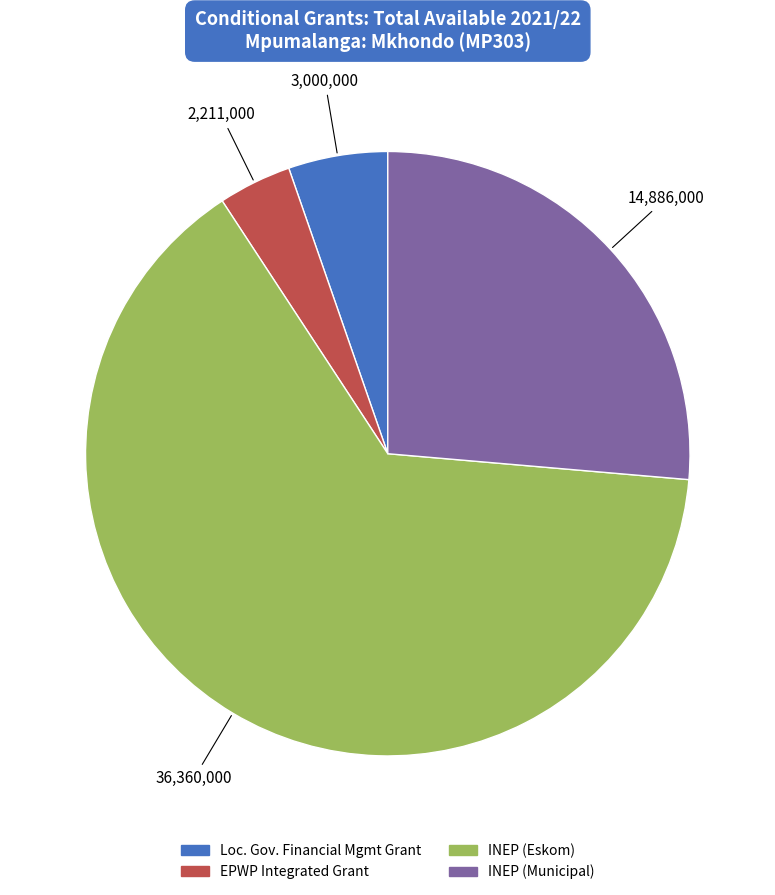

Does any single category account for the majority?

Yes